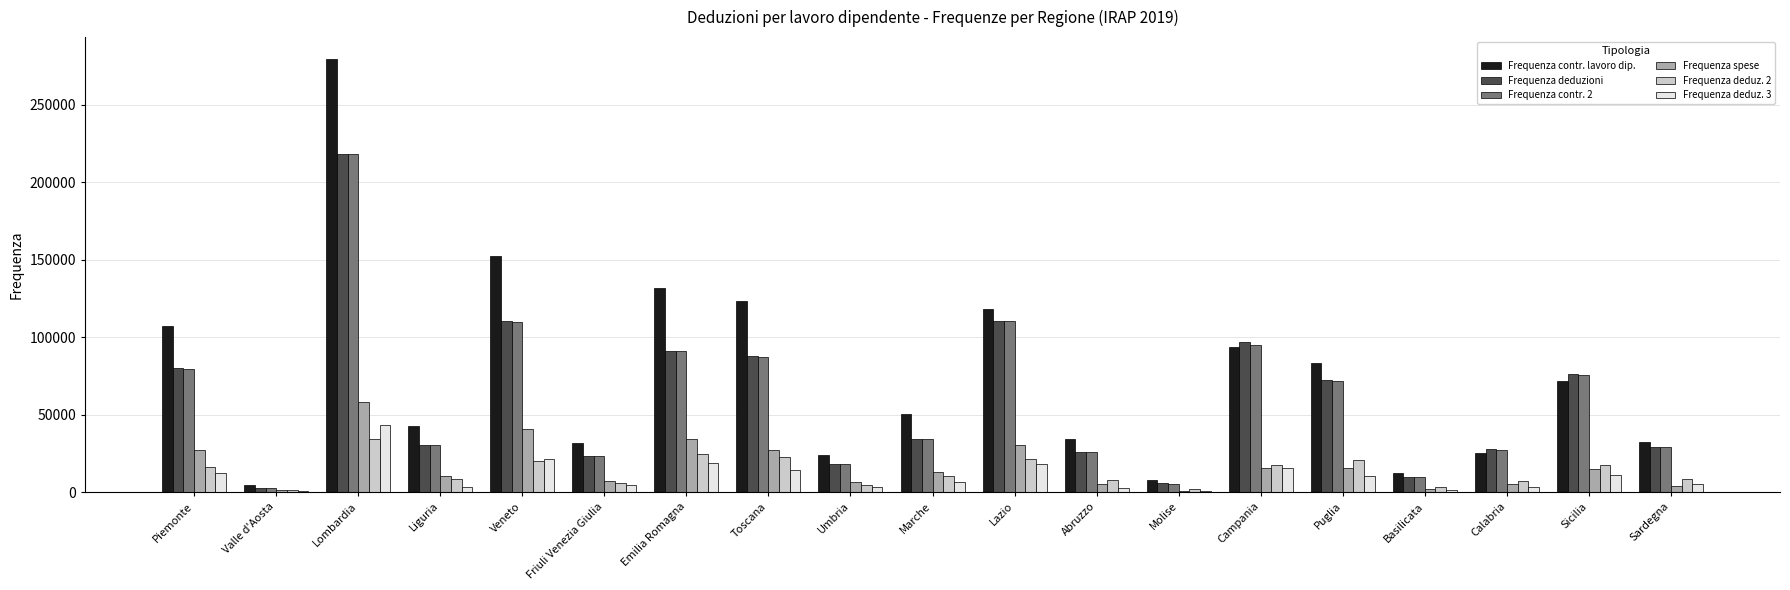

Which label corresponds to the largest value in the chart?

Lombardia